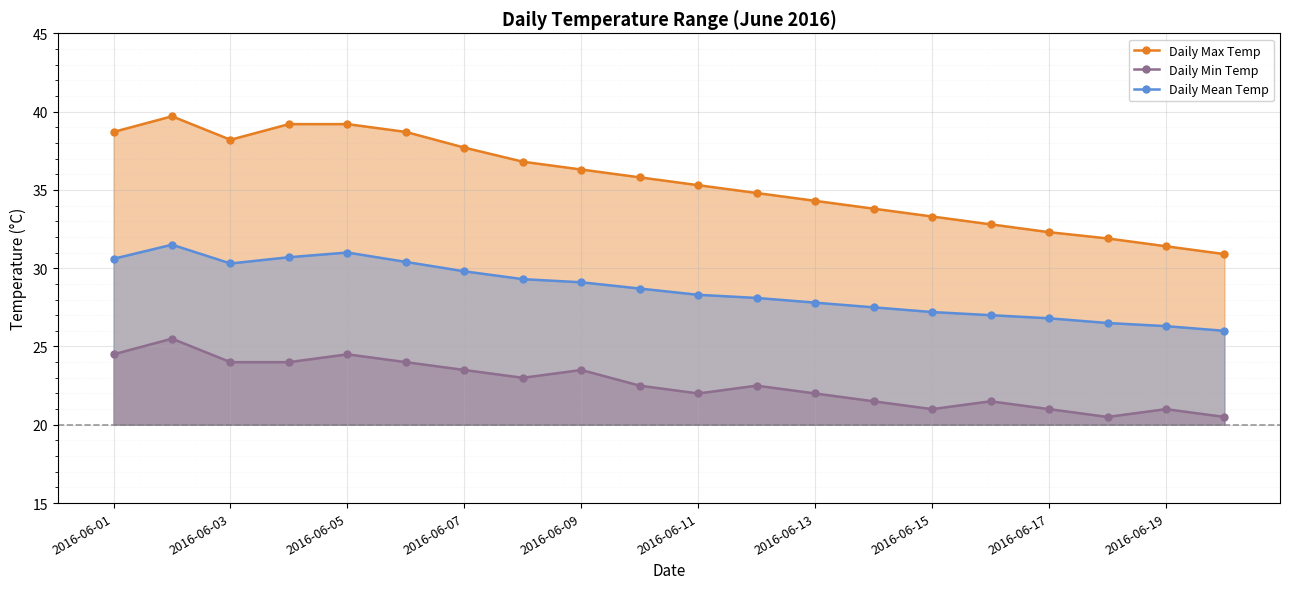

Which series has the largest total across all categories?

Daily Max Temp